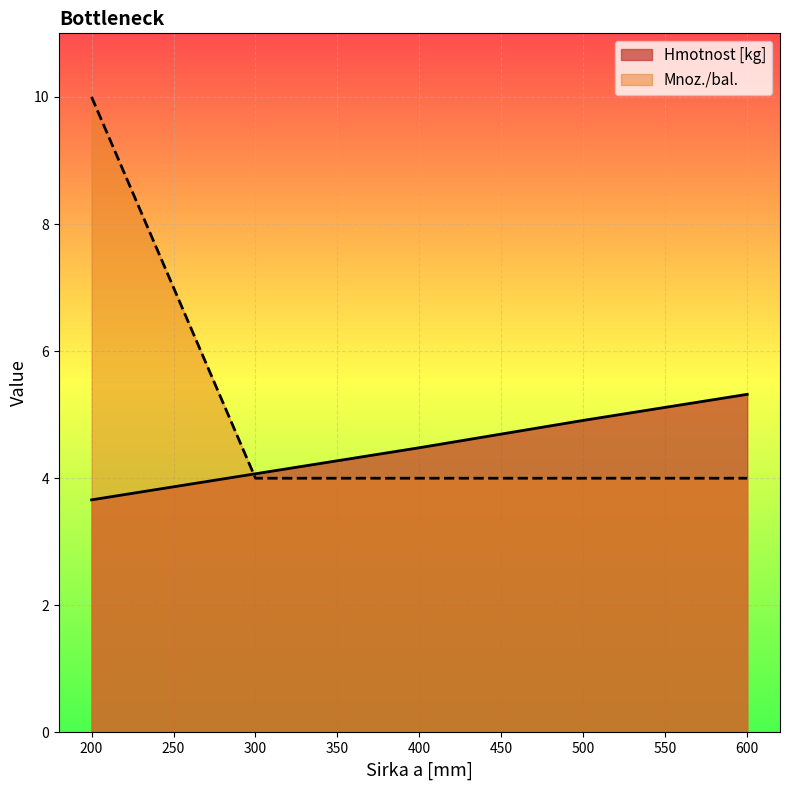

What is the approximate value of Hmotnost [kg] at 500?

4.9